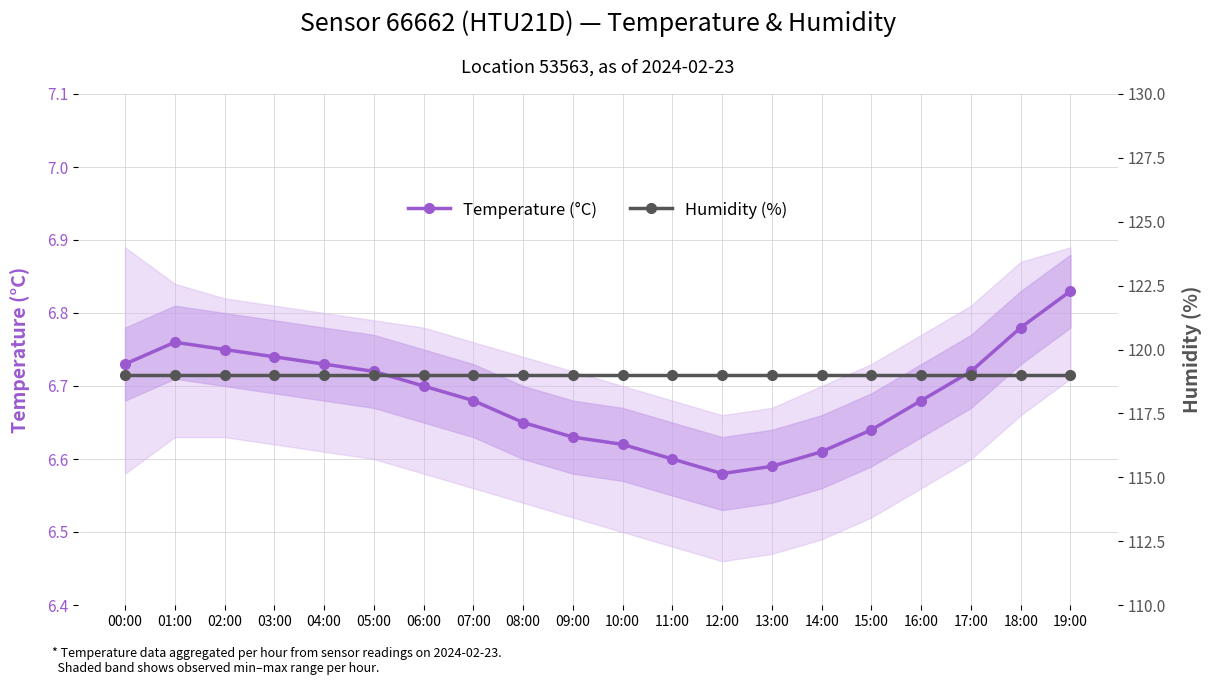

Count the number of data series in this chart.

2